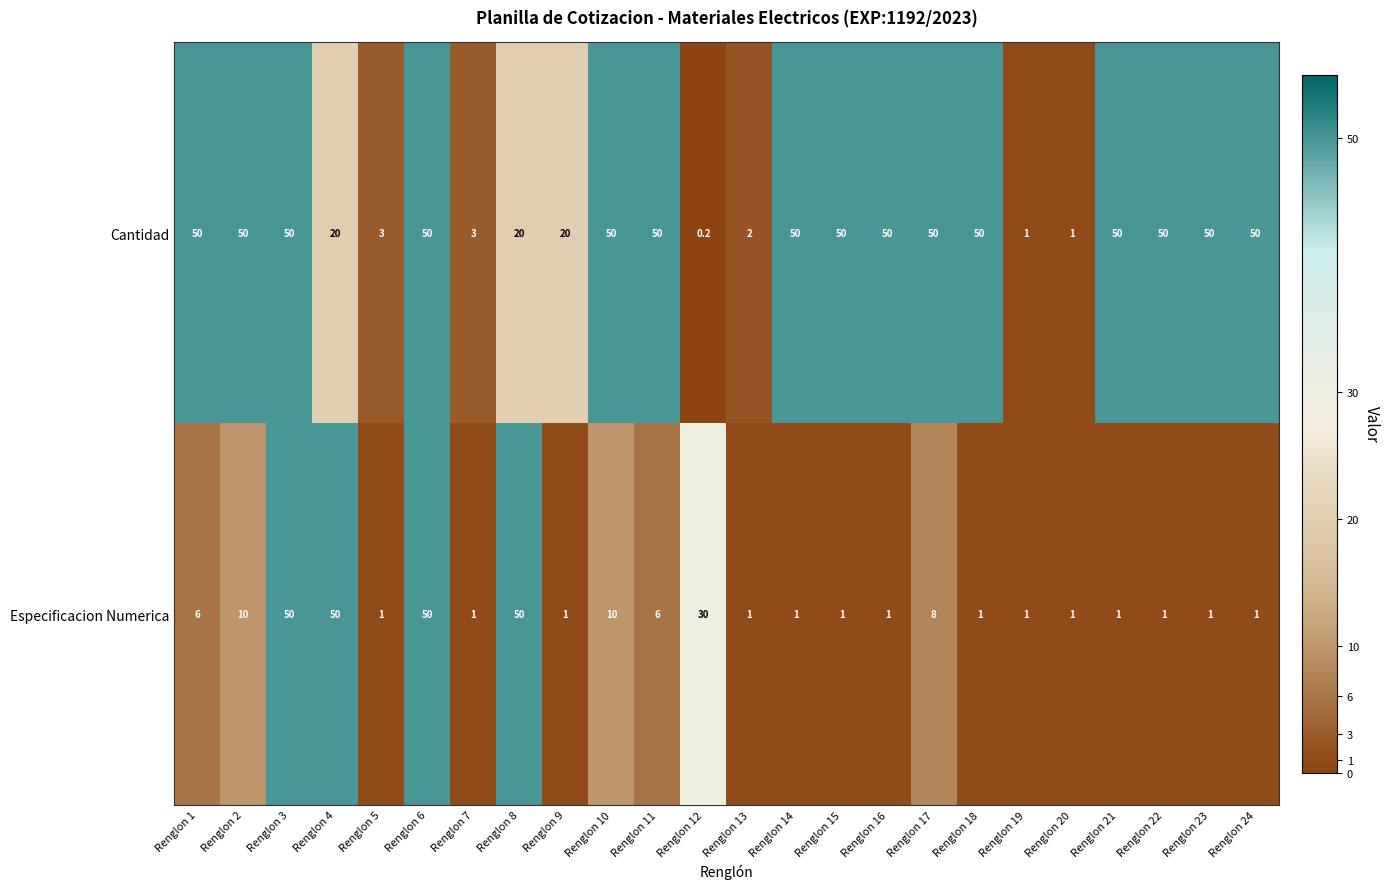

Which series has the largest total across all categories?

Cantidad